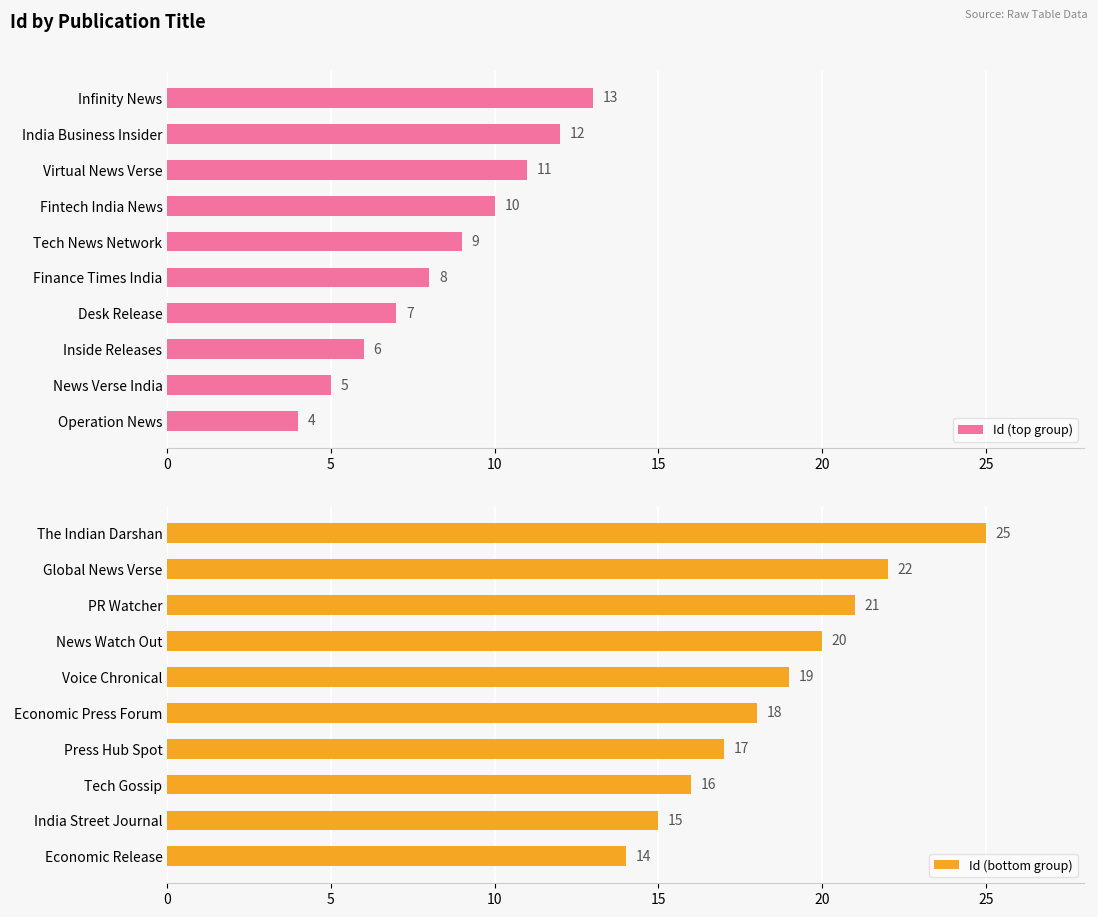

What is the average value of the Id (bottom group) series?

19